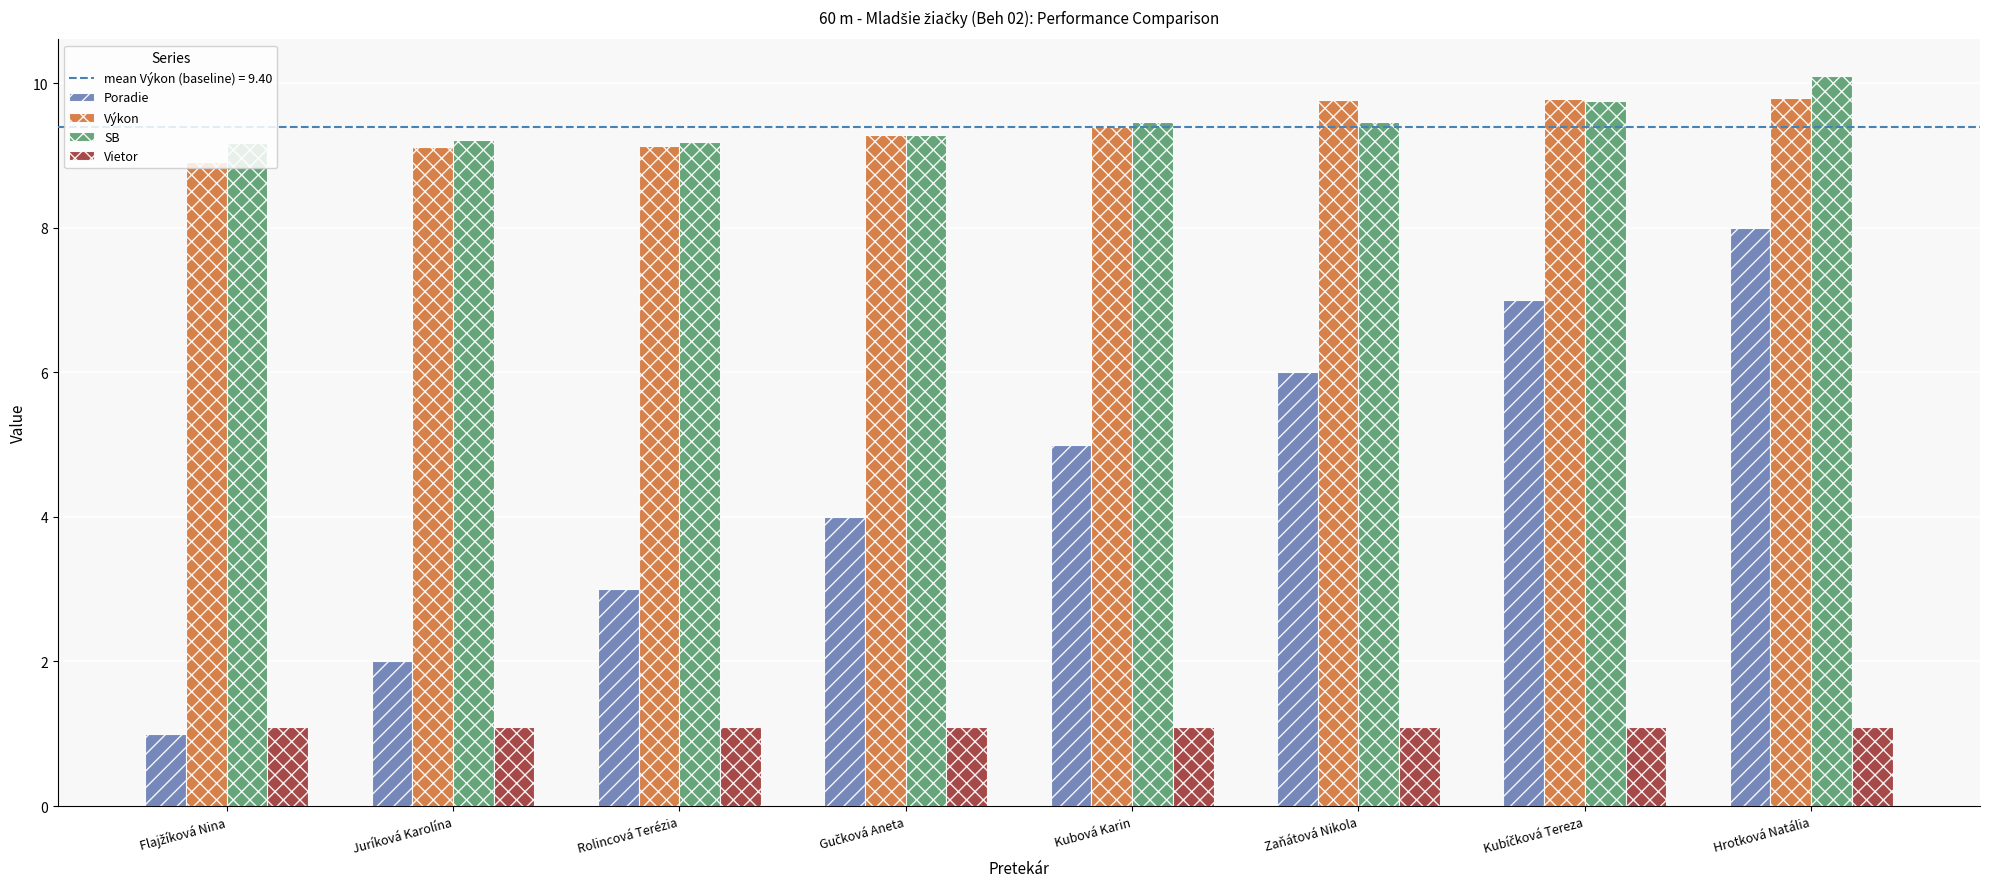

What position from the right is Hrotková Natália?

1